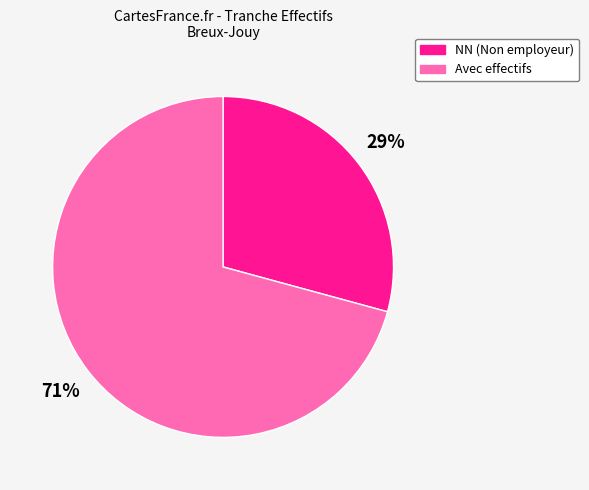

True or false: Avec effectifs accounts for 76% of the total.

False